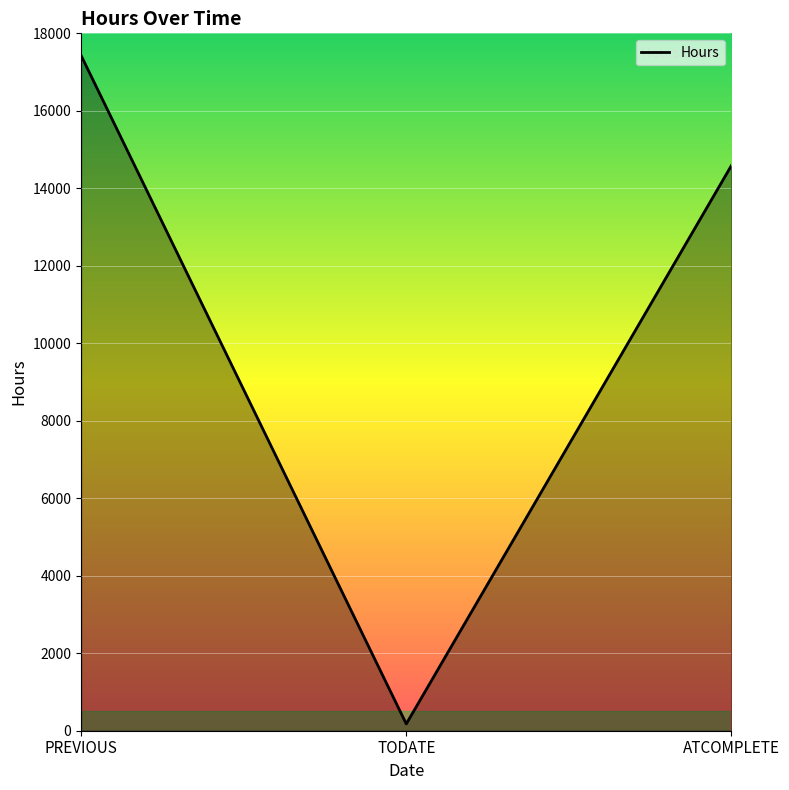

At which category does the chart reach its peak across all series?

PREVIOUS